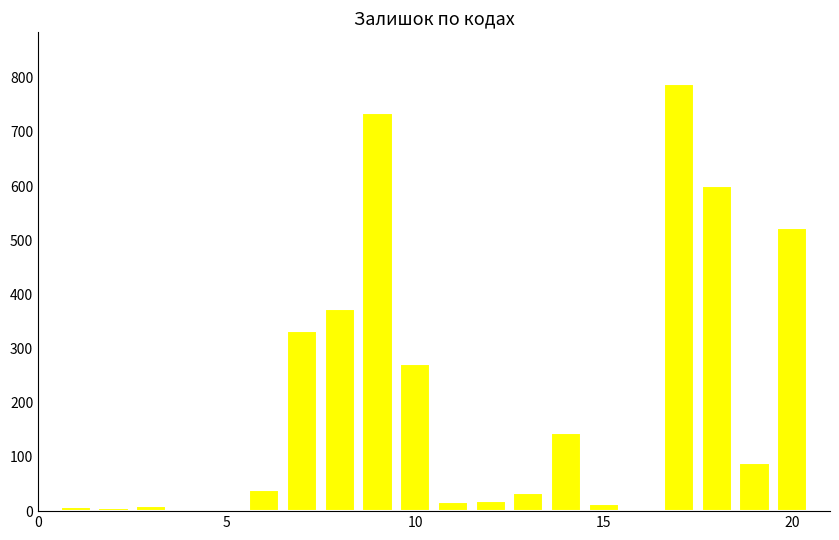

What is the greatest value displayed?

789